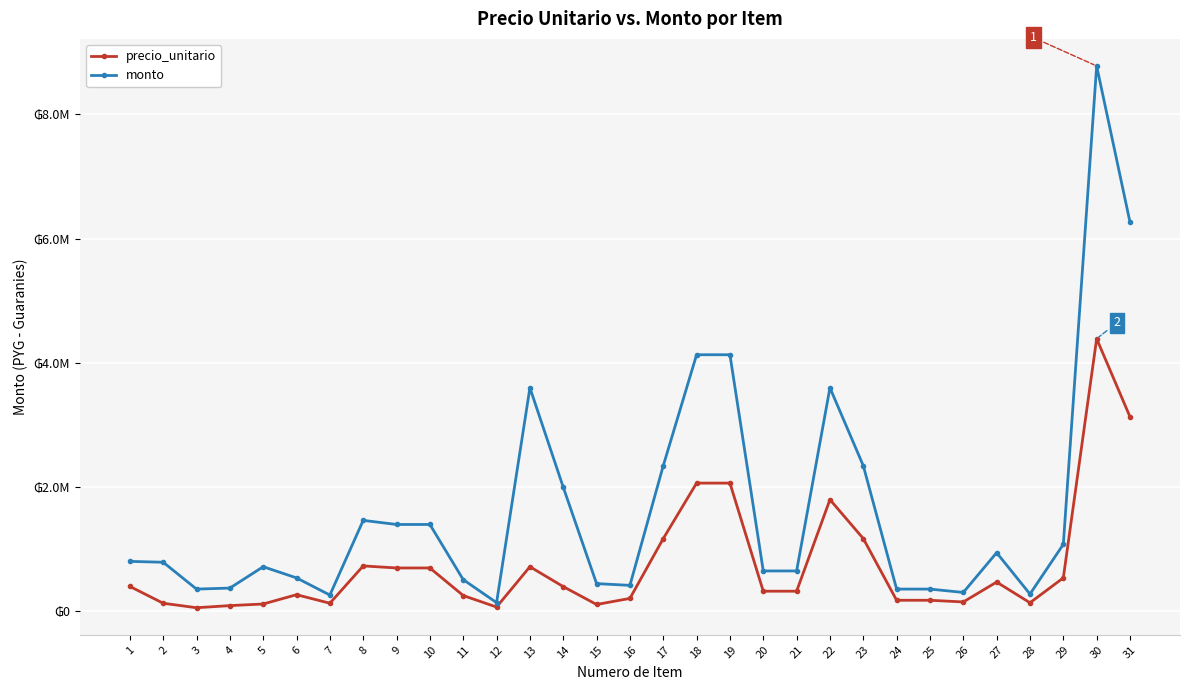

What is the value of the monto point at the 24th from the left?

360000